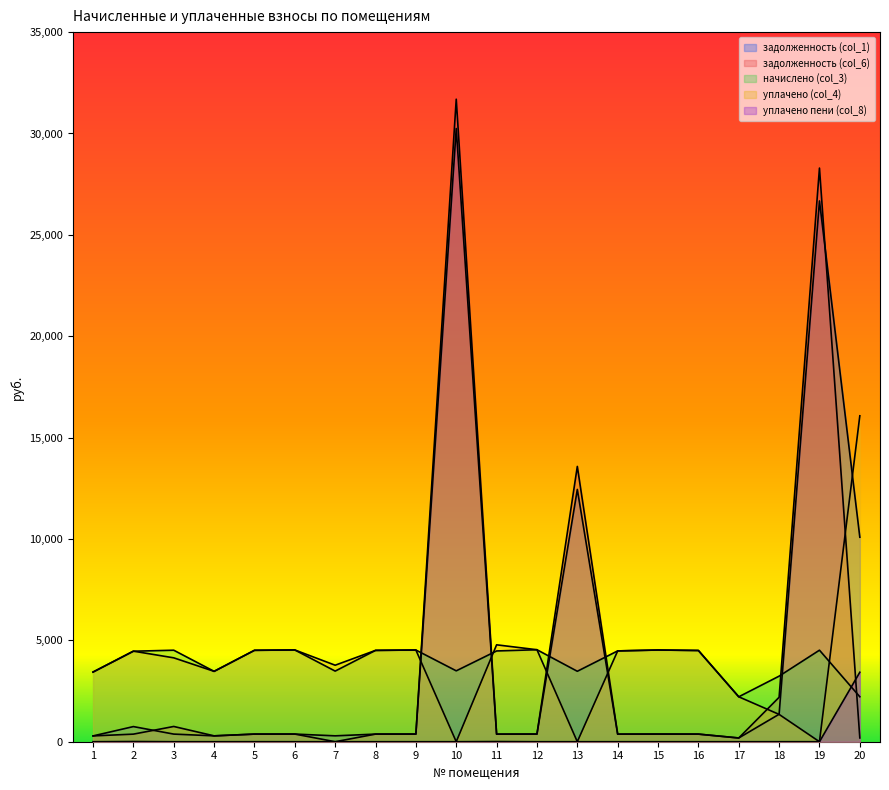

Reading right to left, list all the values displayed in this chart.

задолженность (col_1): 20=10087.2	19=26673.3	18=1355.2	17=184.7	16=375.1	15=376.9	14=373.3	13=12444.1	12=376.5	11=373.1	10=30244.9	9=376.9	8=375.4	7=290.3	6=377.2	5=375.7	4=289.2	3=376.2	2=746.8	1=286.3
задолженность (col_6): 20=186.9	19=28294.0	18=2192.0	17=184.7	16=375.1	15=376.9	14=373.3	13=13578.6	12=378.1	11=373.1	10=31691.3	9=376.4	8=375.4	7=0.0	6=377.2	5=375.7	4=289.2	3=752.3	2=374.1	1=286.3
начислено (col_3): 20=2217.2	19=4514.6	18=3234.1	17=2215.8	16=4500.0	15=4523.4	14=4479.7	13=3474.5	12=4537.2	11=4476.7	10=3496.3	9=4523.4	8=4505.2	7=3483.2	6=4526.3	5=4508.8	4=3470.9	3=4513.9	2=4463.6	1=3435.8
уплачено (col_4): 20=16075.0	19=0.0	18=1347.5	17=2215.8	16=4499.9	15=4523.4	14=4479.7	13=0.0	12=4537.2	11=4779.6	10=0.0	9=4523.5	8=4505.2	7=3773.5	6=4526.2	5=4508.8	4=3470.9	3=4137.8	2=4467.0	1=3435.8
уплачено пени (col_8): 20=3426.6	19=0.0	18=0.4	17=0.0	16=0.0	15=0.0	14=0.0	13=0.0	12=0.0	11=8.3	10=0.0	9=0.0	8=0.0	7=0.0	6=0.0	5=0.6	4=0.0	3=0.0	2=9.9	1=0.0